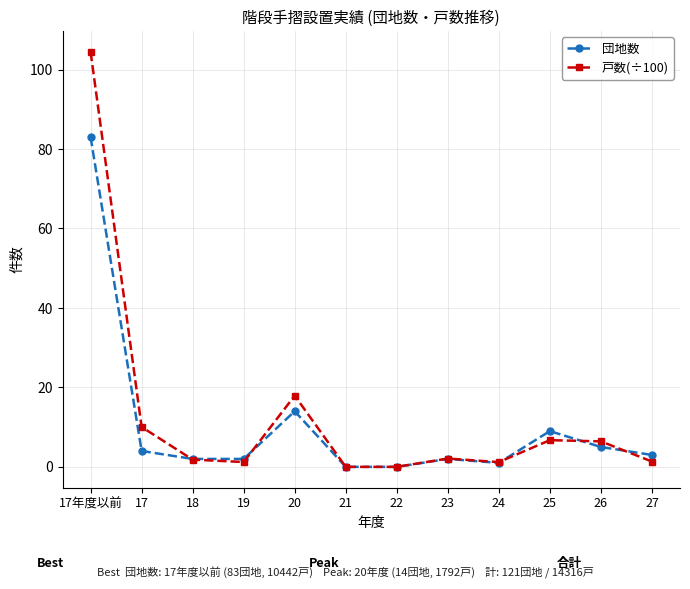

What is the sum of all 戸数(÷100) values?

153.2